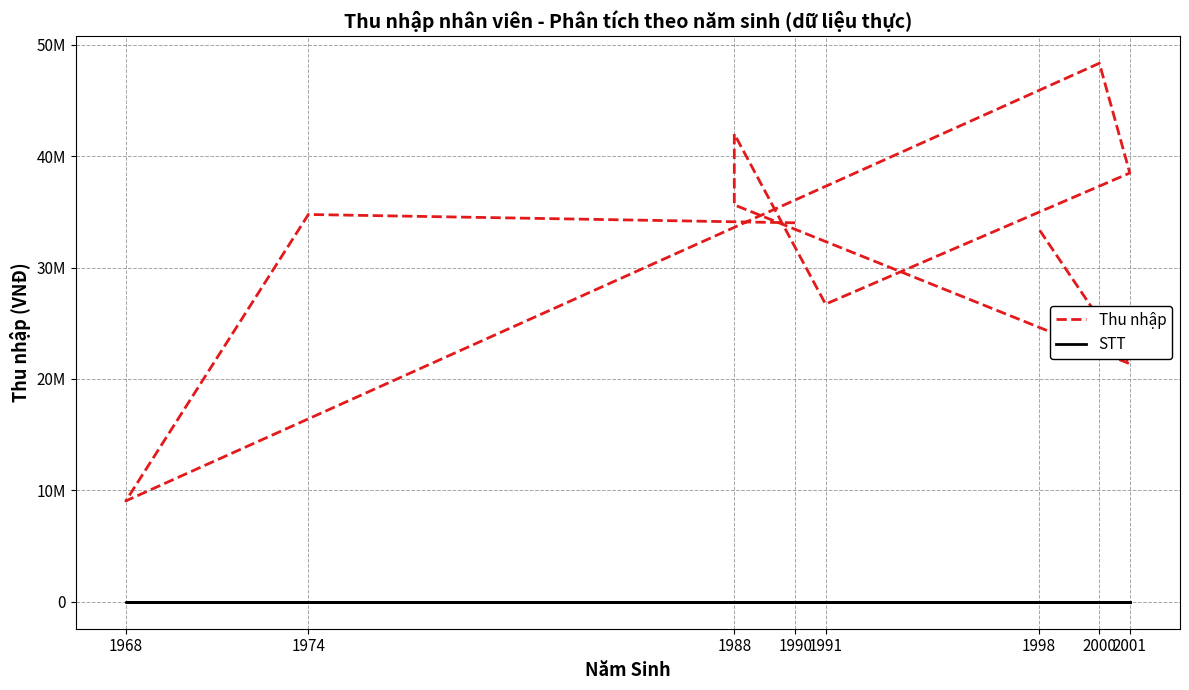

Which label corresponds to the smallest value in the chart?

1990